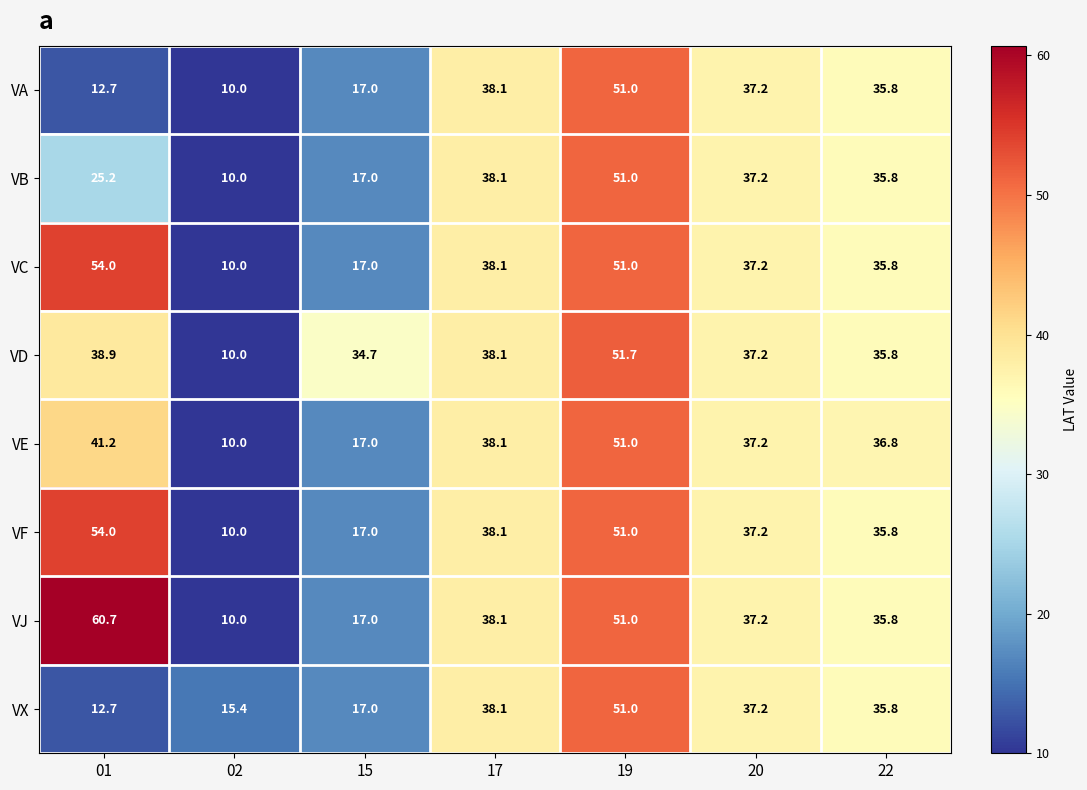

What is the approximate value of VX at 19?

51.0